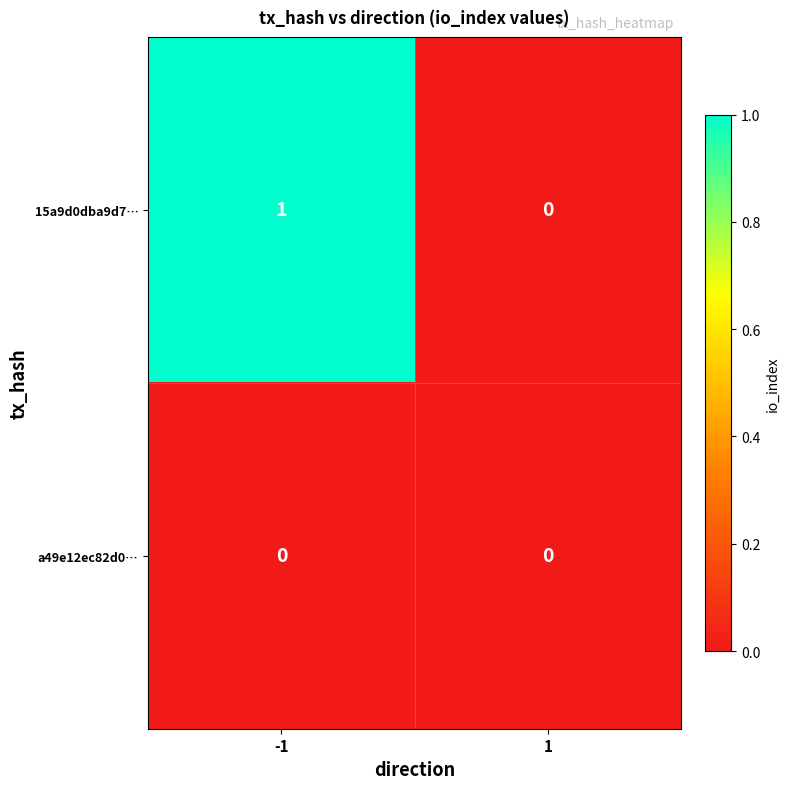

The value of 15a9d0dba9d7… at 1 is -1. True or false?

False